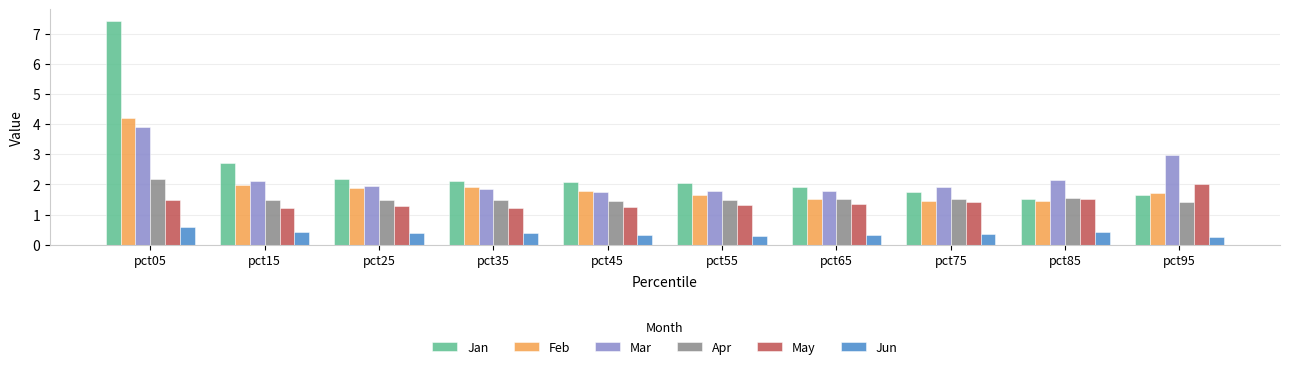

What is the sum of all Feb values?

19.6